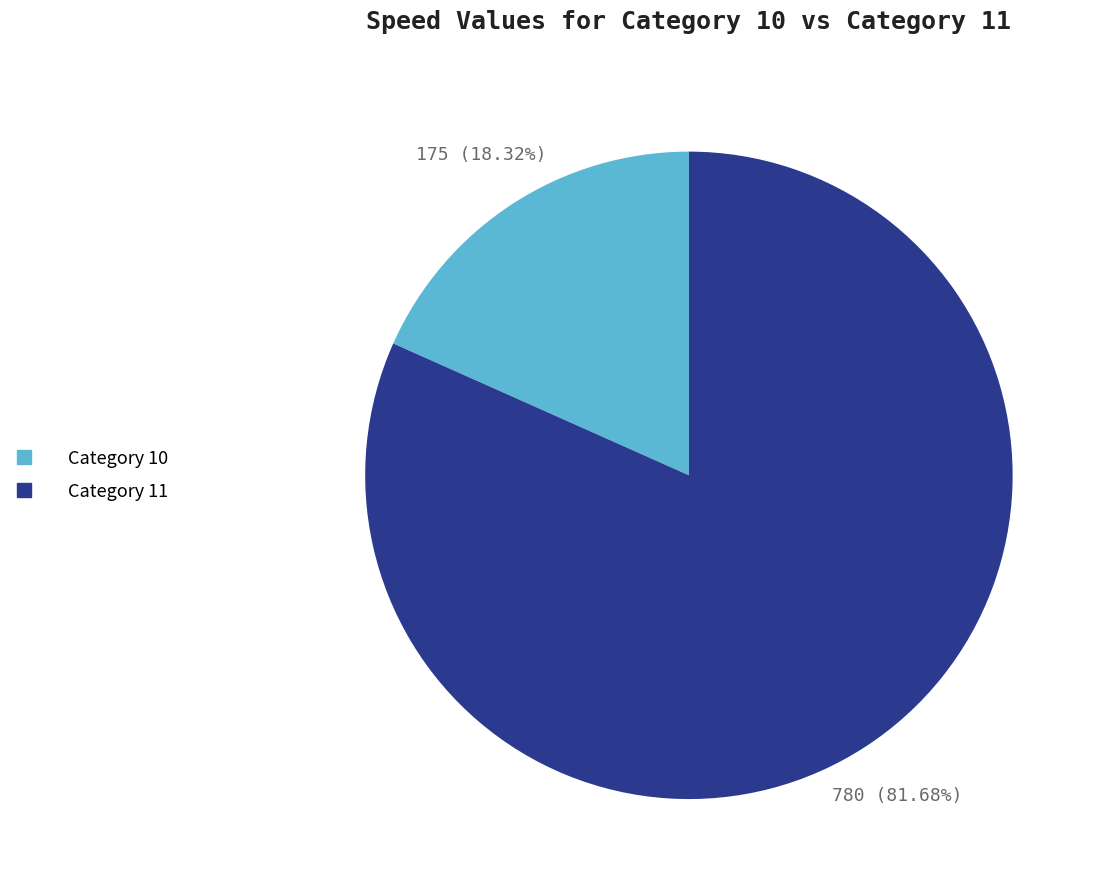

Is there a majority slice in this chart?

Yes